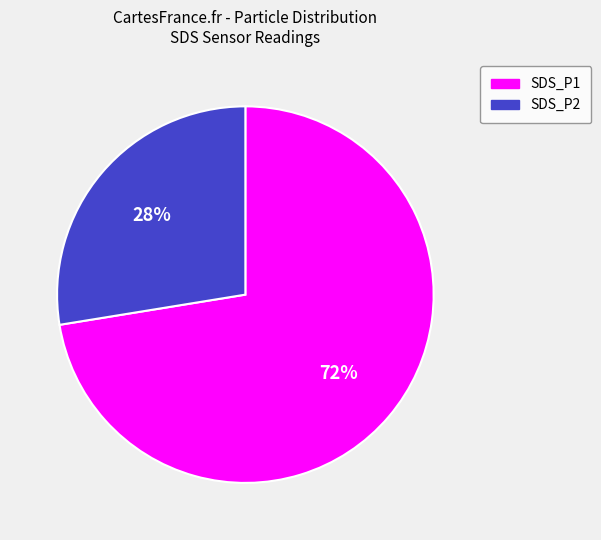

True or false: SDS_P1 accounts for 61% of the total.

False